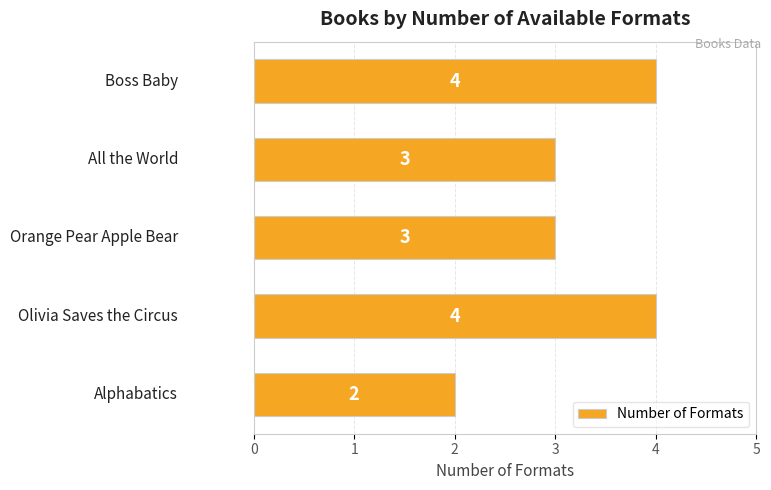

What is the greatest value displayed?

4